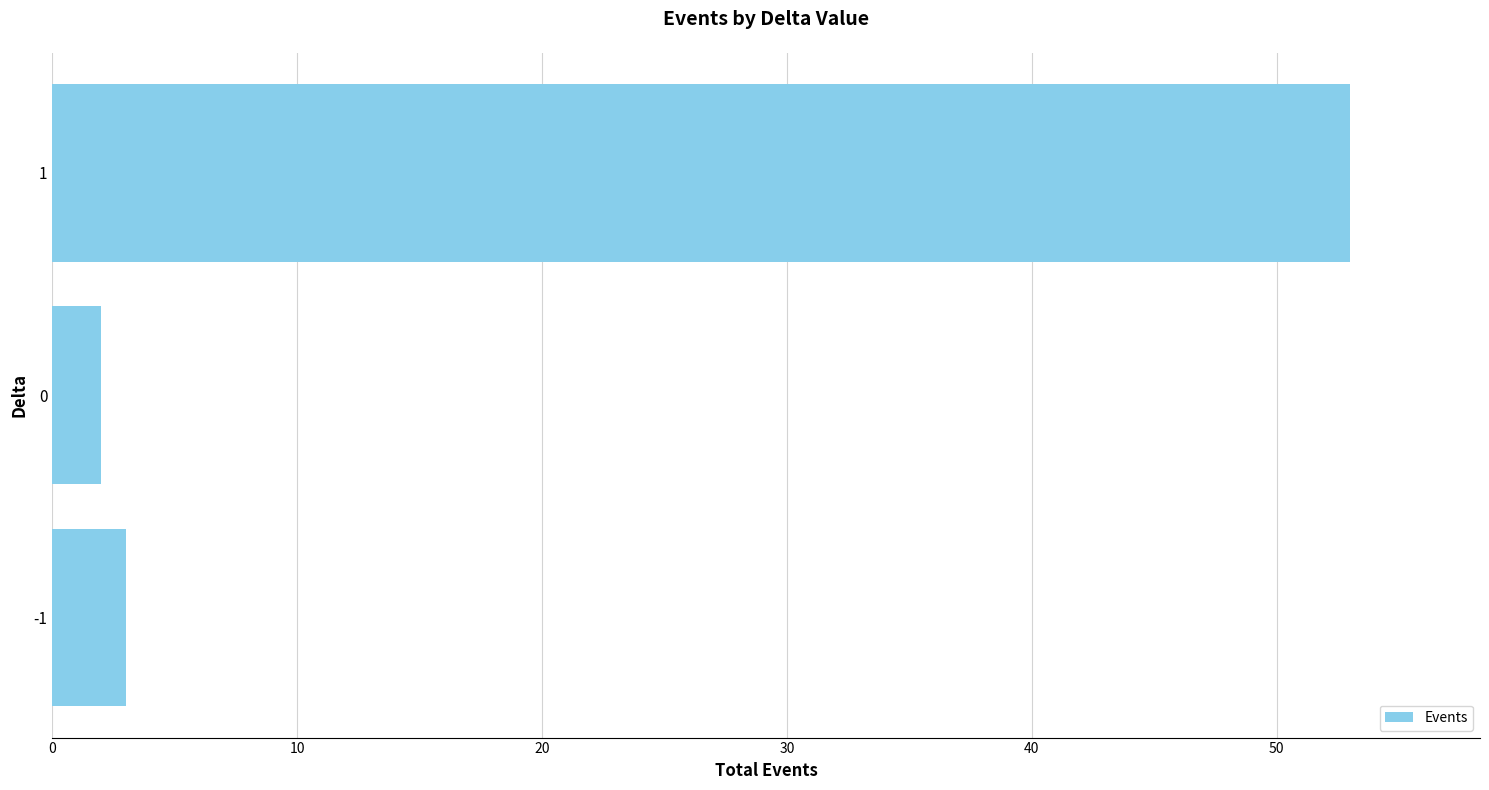

List the labels in order of value, smallest first.

0, -1, 1